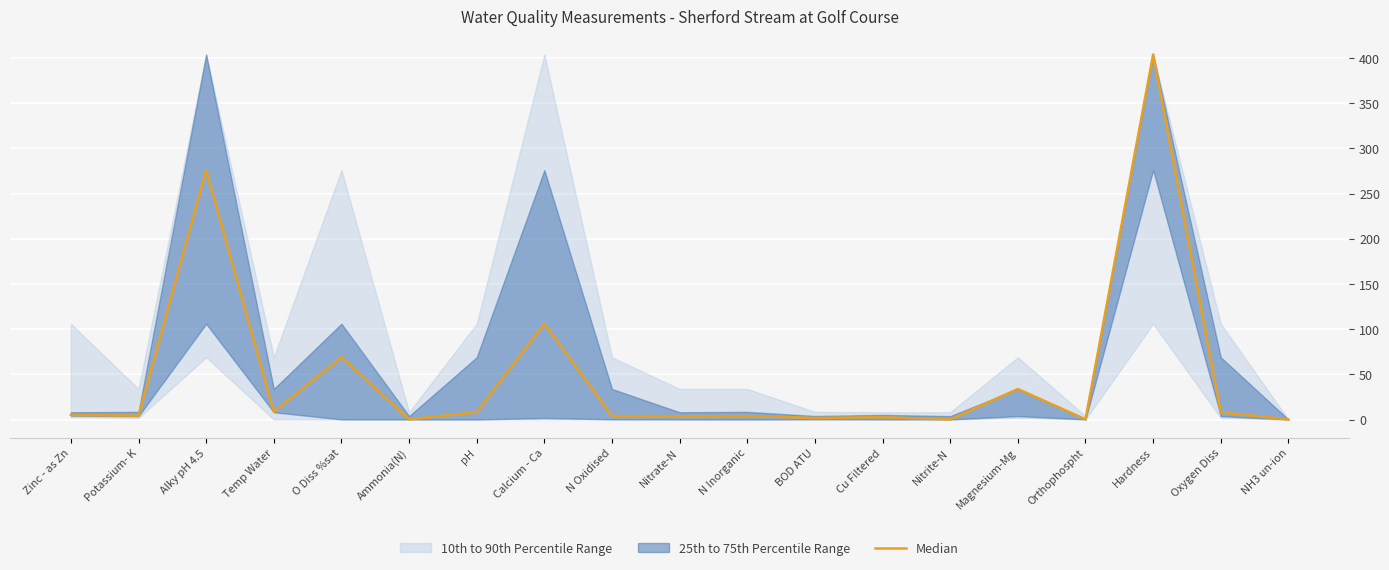

What value does the data have at N Oxidised?

3.8